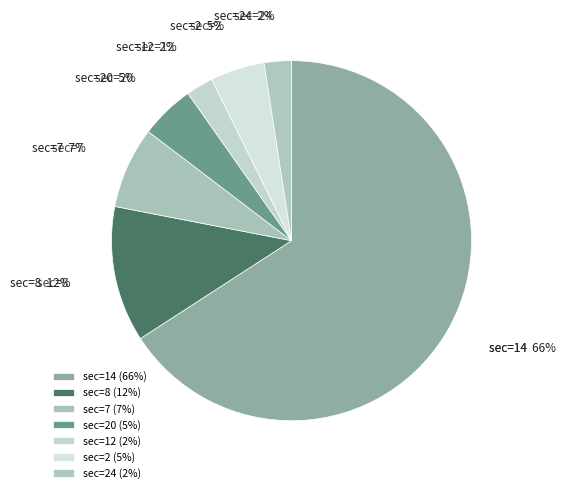

Count the number of slices in the pie.

7